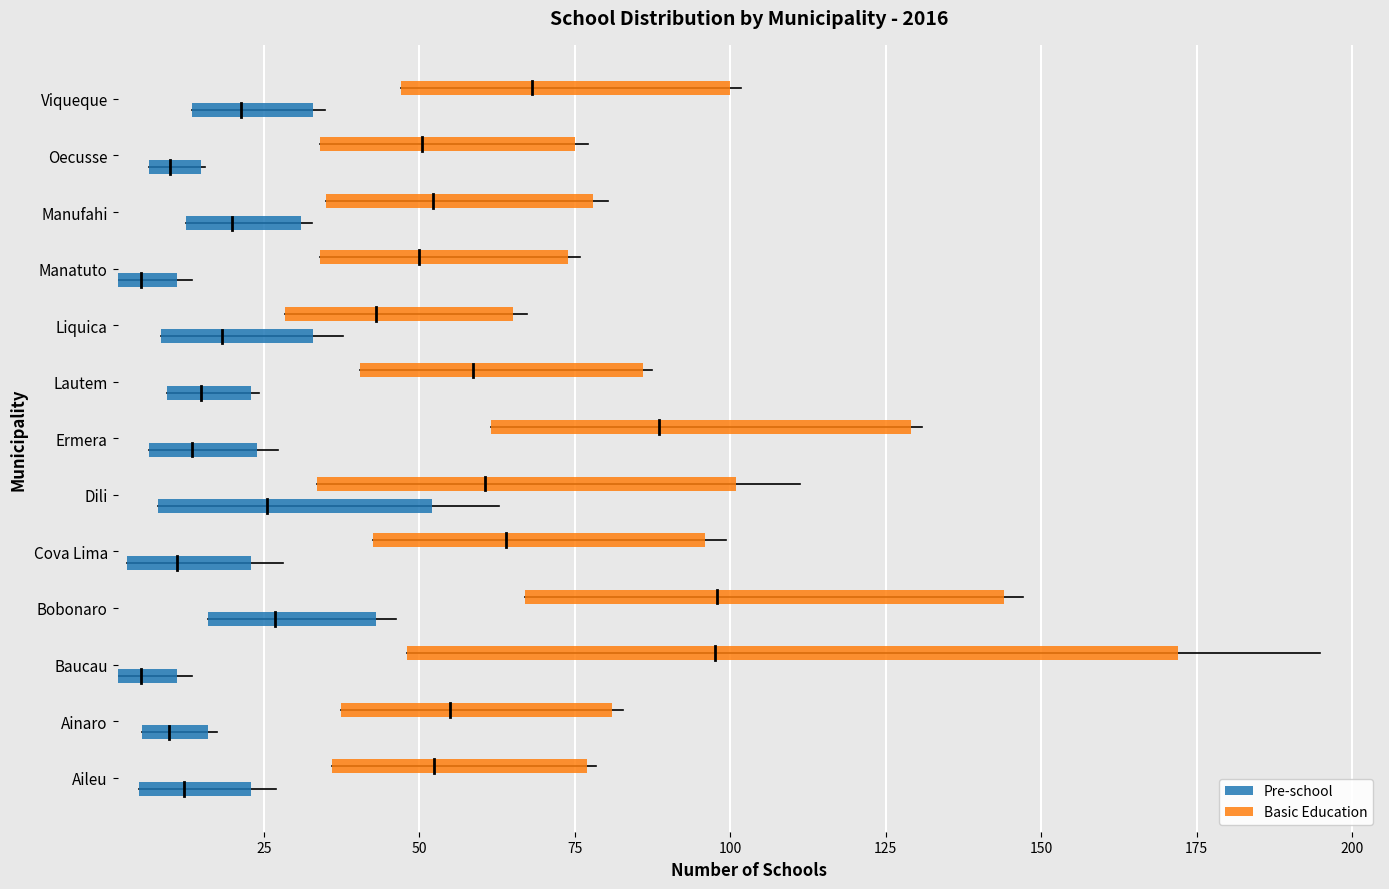

How many categories are shown in the chart?

13